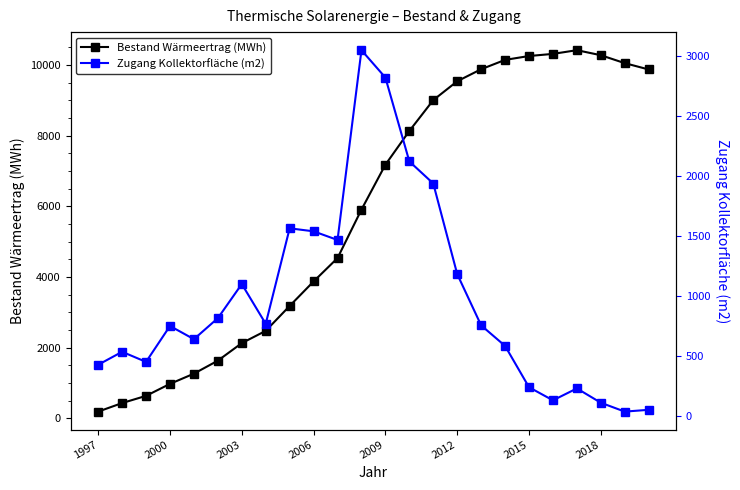

What is the average value of the Zugang Kollektorfläche (m2) series?

973.6